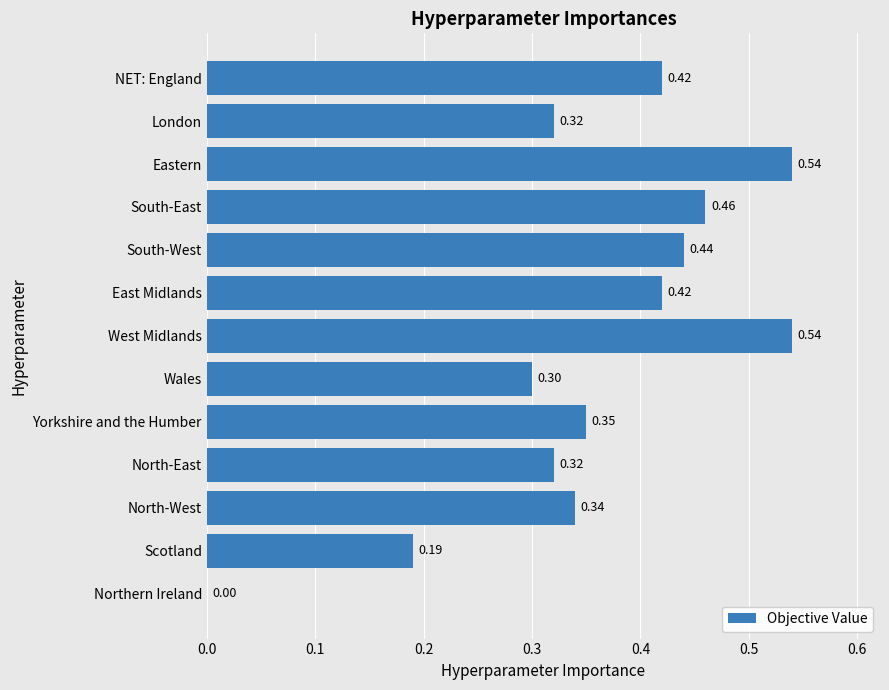

Where is the data nearest to the value 0?

Northern Ireland